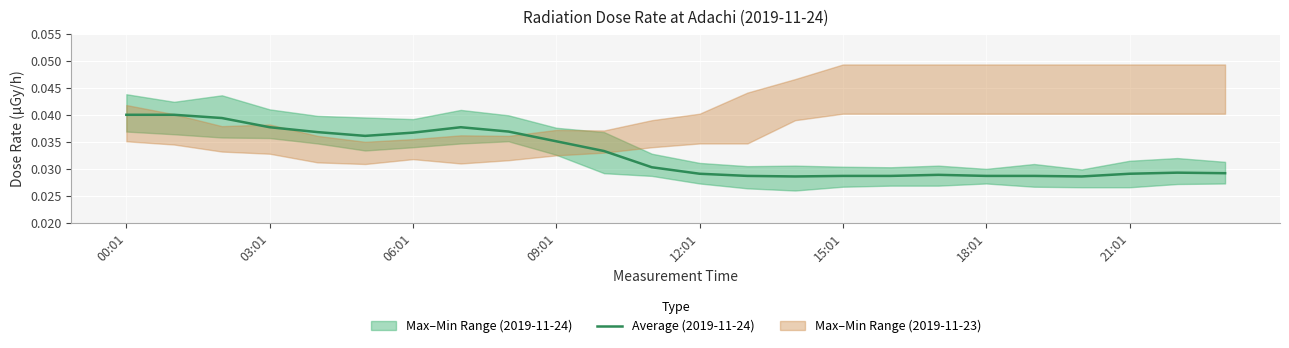

What is the label of the 1st point from the right?

23